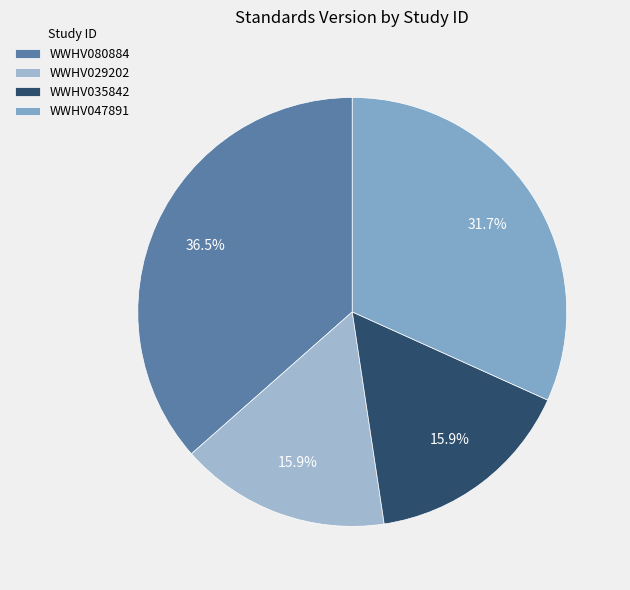

Count the number of slices in the pie.

4